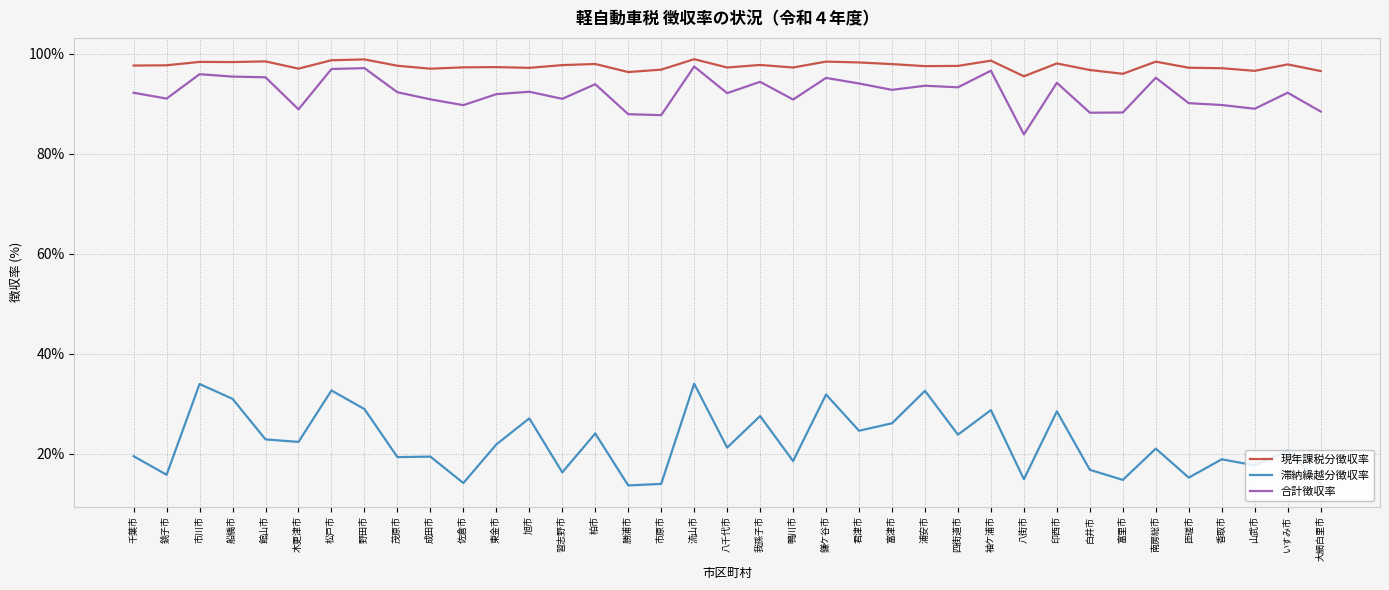

What is the sum of the 合計徴収率 values at 富津市 and 香取市?

182.6